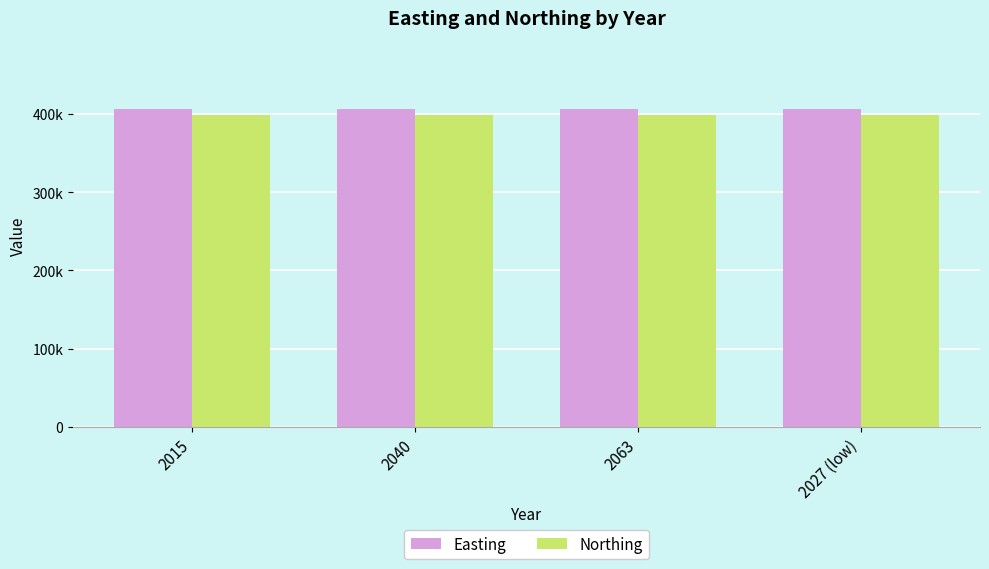

What is the label of the 3rd bar from the left?

2063